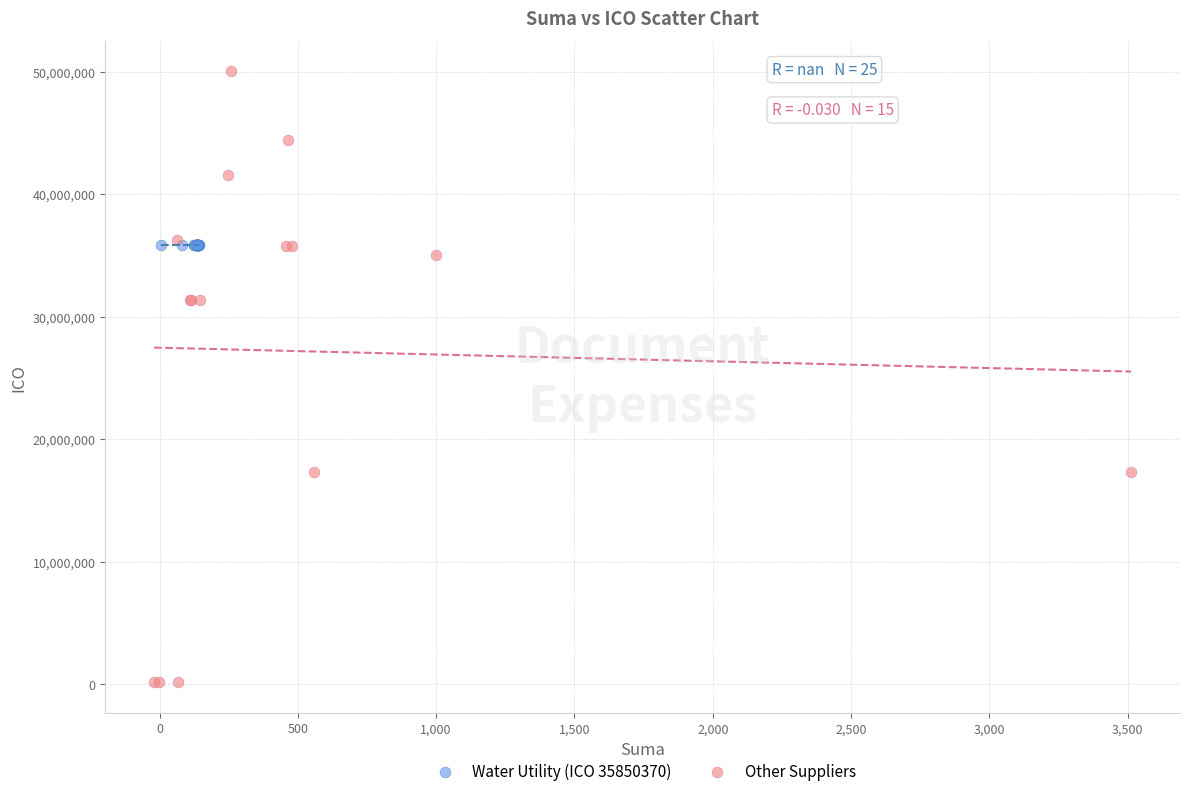

Which series contains the highest Y value?

Other Suppliers